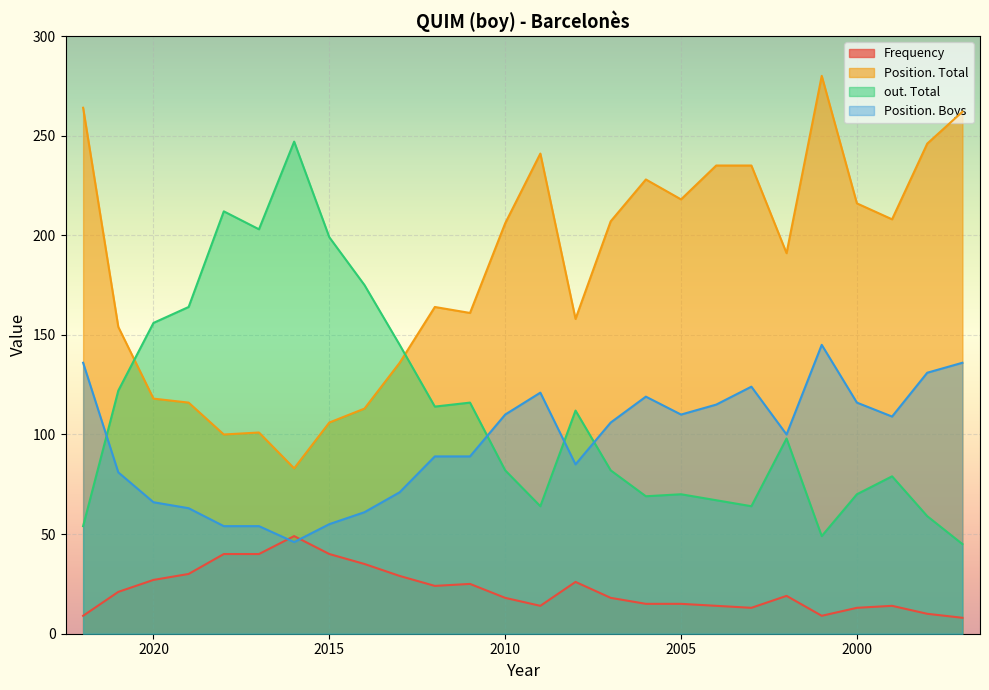

Which series has the largest total across all categories?

Position. Total